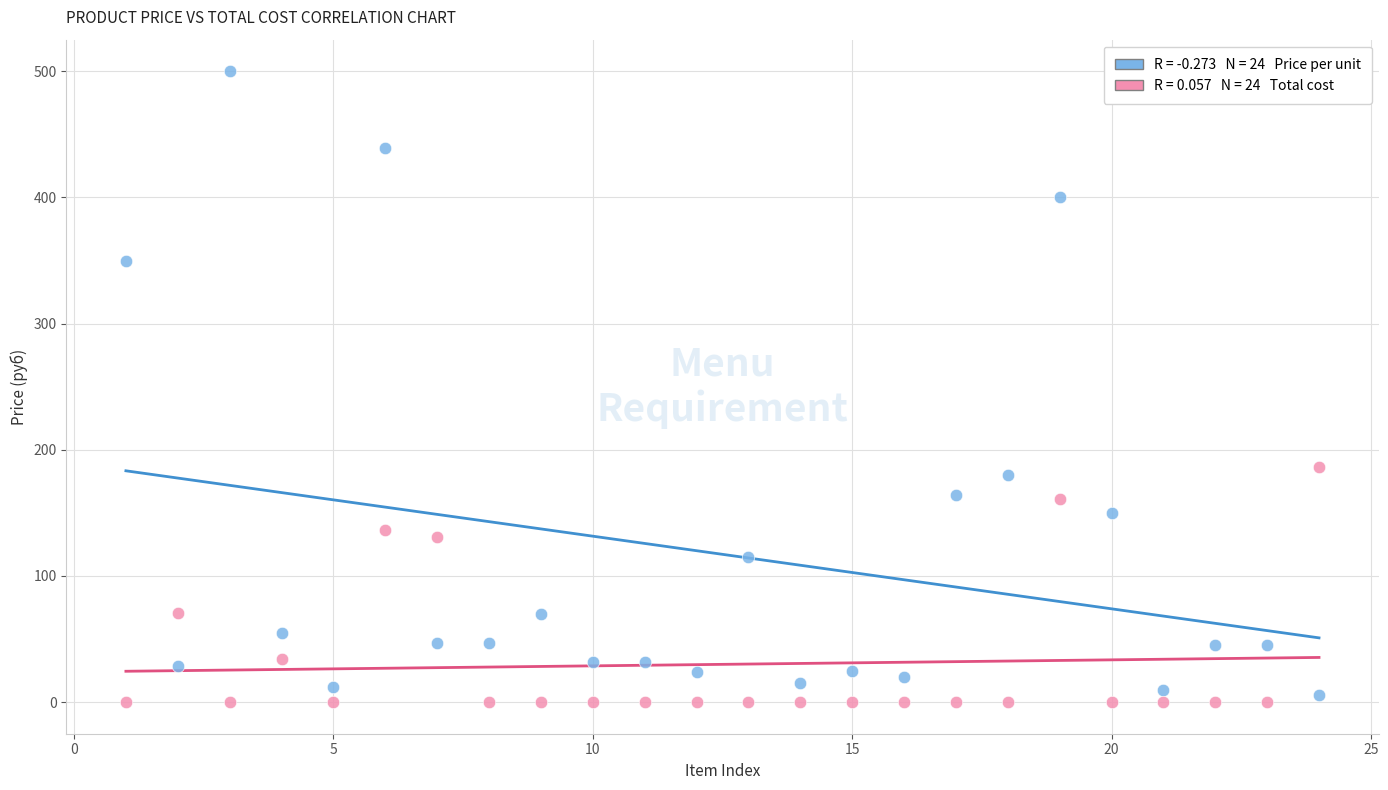

Across all data points, what is the range of Y values (max minus min)?

500.0